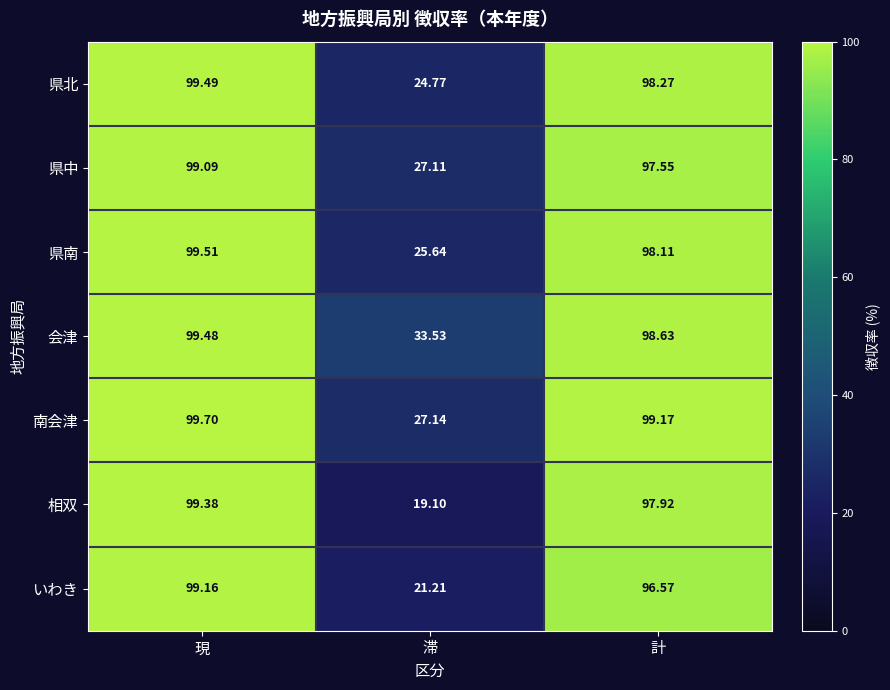

Which series has the largest range (max minus min)?

相双